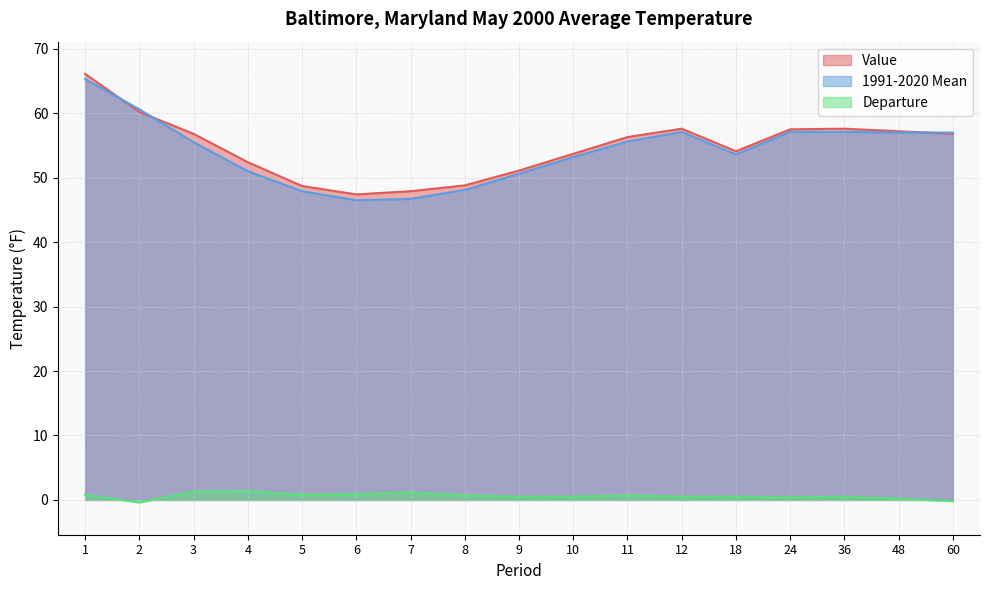

At which label does Value first exceed 56?

1